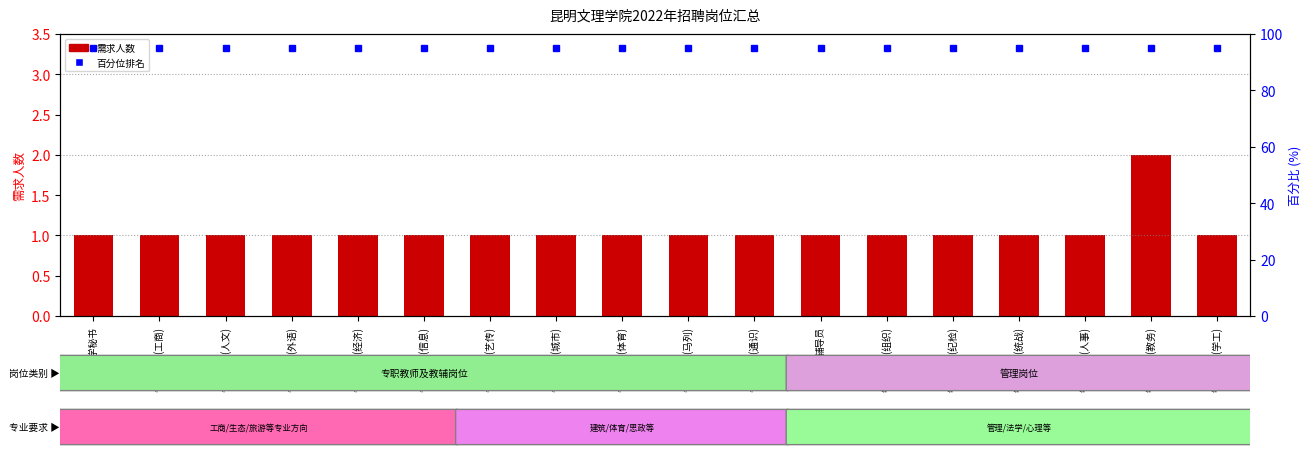

Rank the categories by 需求人数 value from highest to lowest.

管理干事(教务), 教学秘书, 专职教师(工商), 专职教师(人文), 专职教师(外语), 专职教师(经济), 专职教师(信息), 专职教师(艺传), 专职教师(城市), 专职教师(体育), 专职教师(马列), 专职教师(通识), 辅导员, 管理干事(组织), 管理干事(纪检), 管理干事(统战), 管理干事(人事), 管理干事(学工)